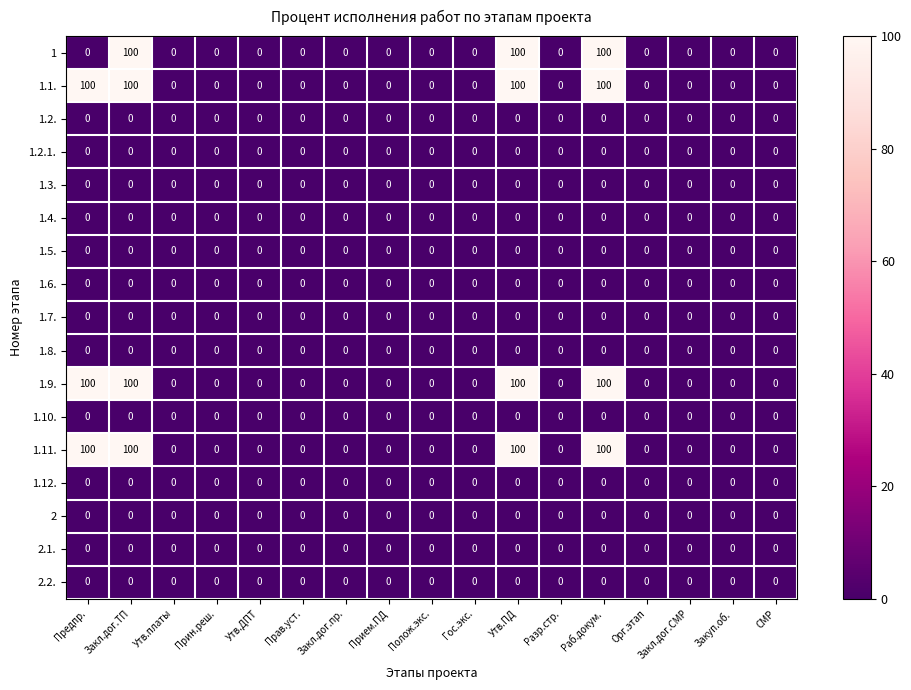

What is the difference between the maximum and minimum values in the 1.1. series?

100